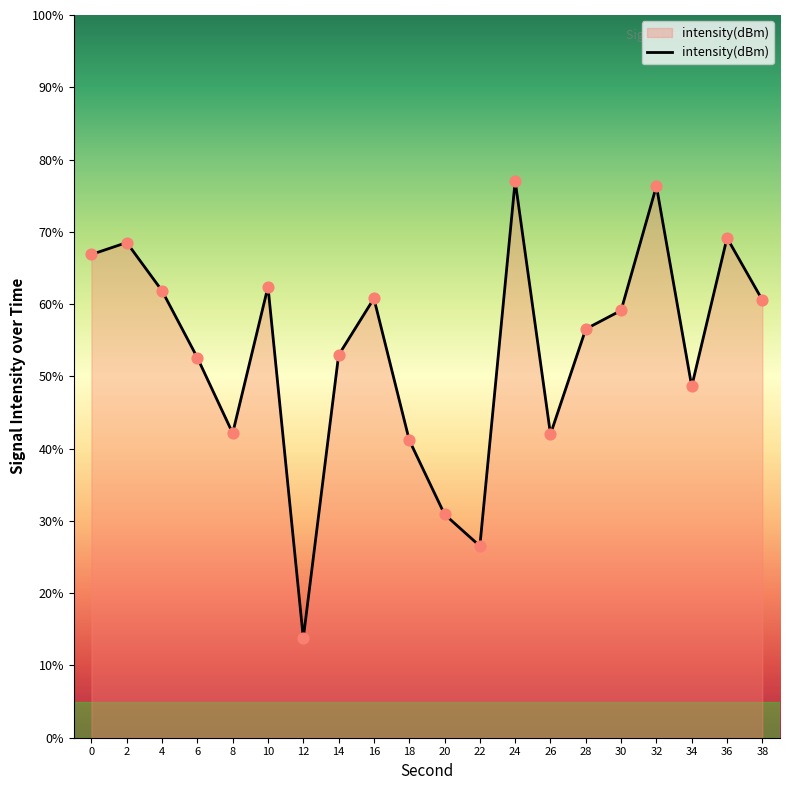

What is the change in value from 18 to 28?

+15.4